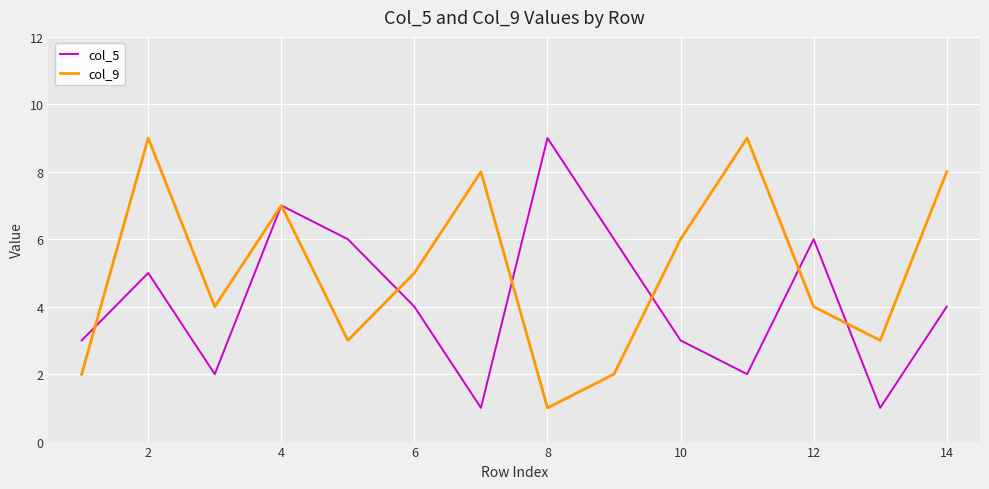

Which series has the largest total across all categories?

col_9